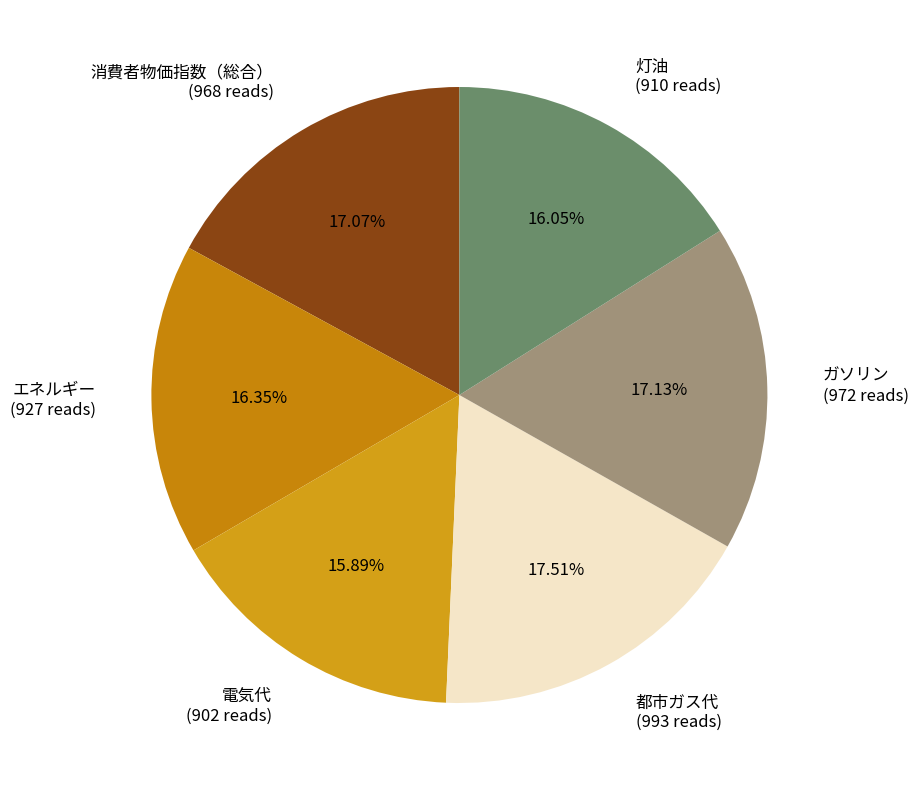

True or false: 消費者物価指数（総合） accounts for 27% of the total.

False